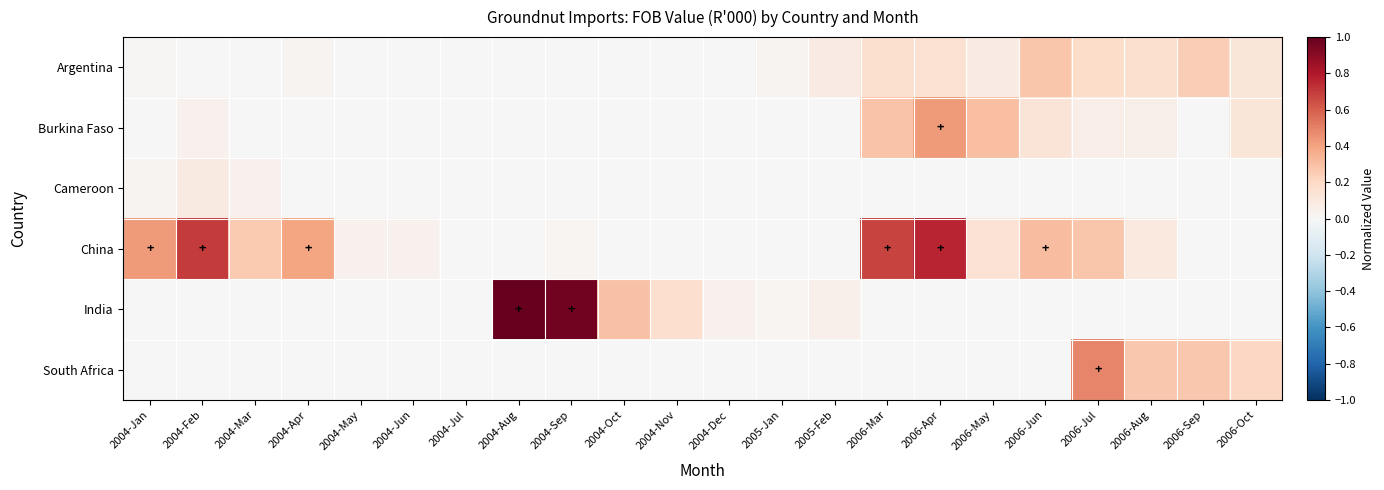

At which category is the sum across all series the highest?

2006-Apr